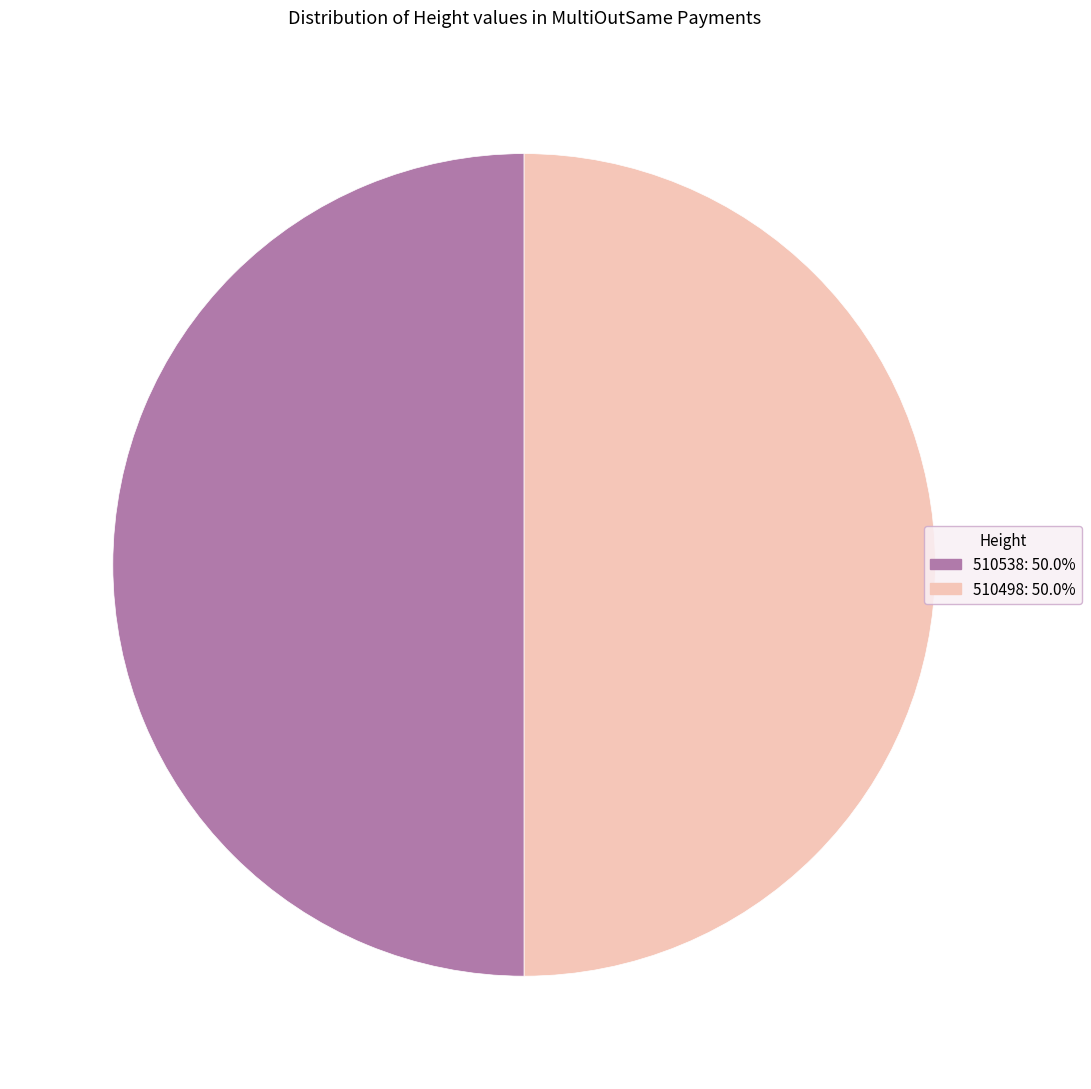

Is the sum of 510498 and 510538 greater than half?

Yes